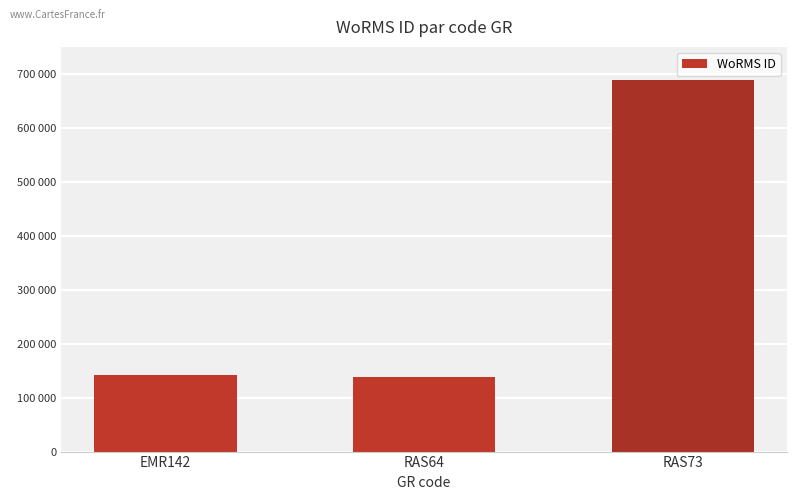

Does the chart contain any negative values?

No